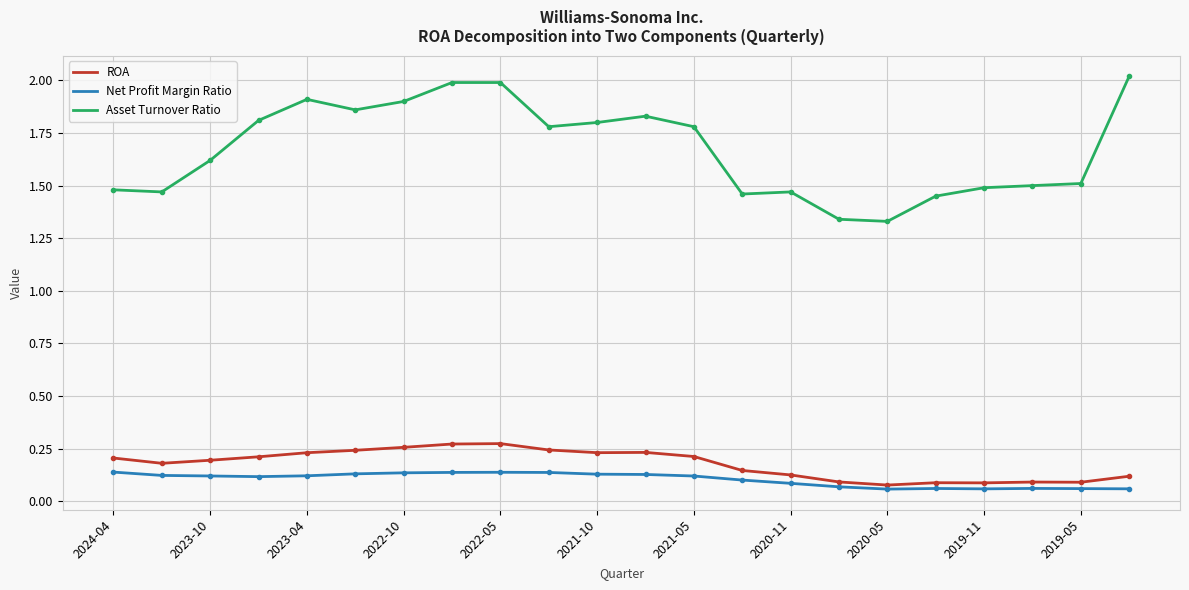

Does the chart display data point markers on the line(s)?

No